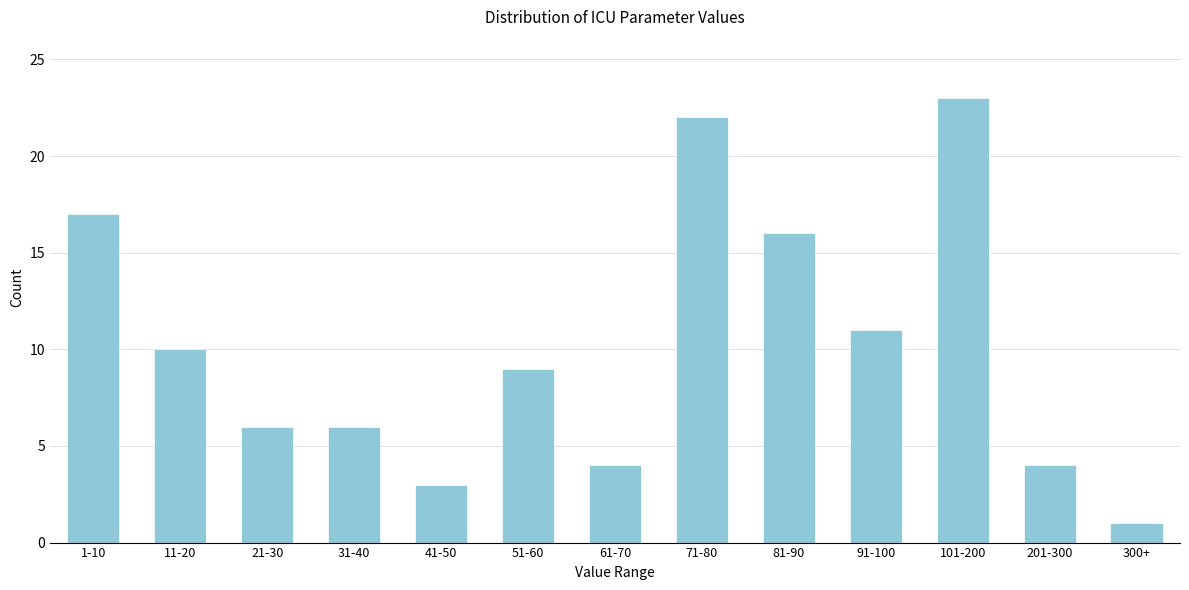

Reading left to right, transcribe all the data shown in this chart.

17	10	6	6	3	9	4	22	16	11	23	4	1